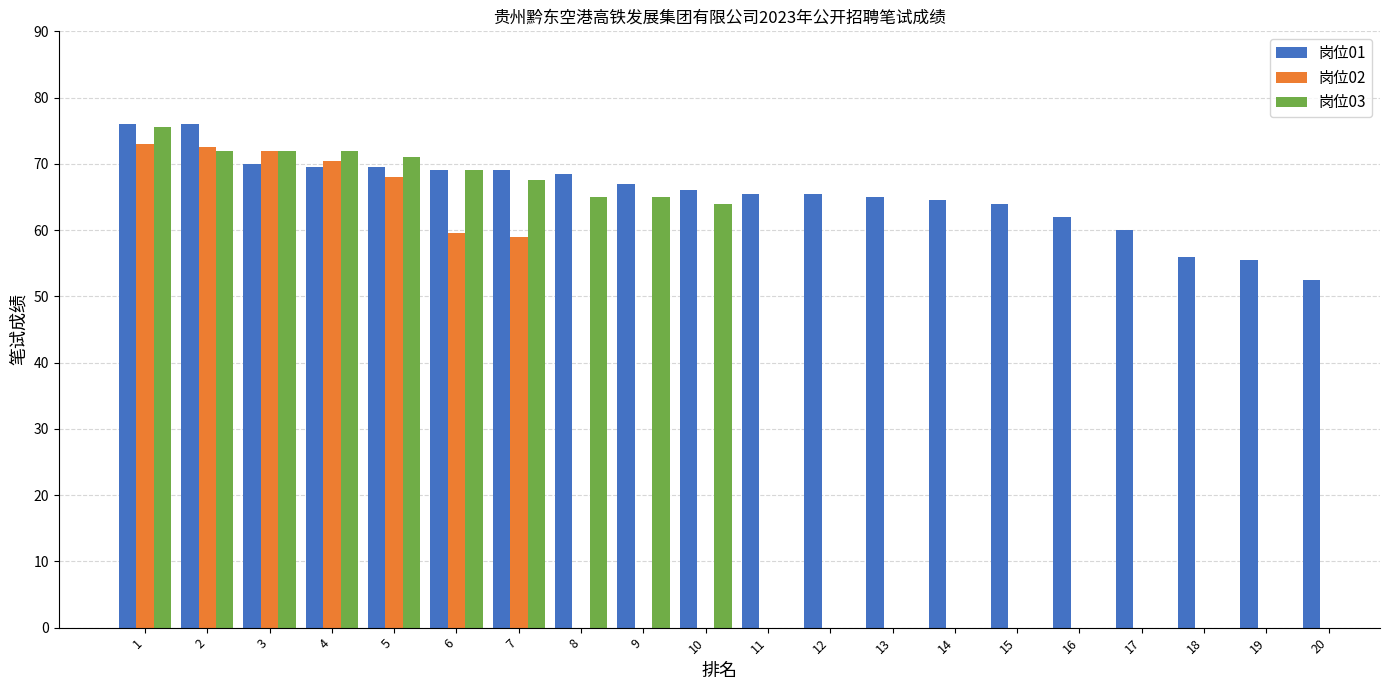

Which series has the widest spread of values?

岗位01